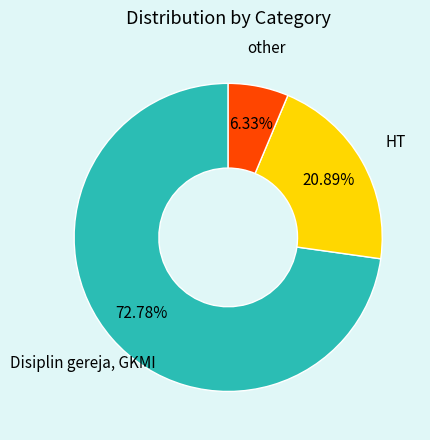

To the nearest percent, what is the average slice percentage?

33%